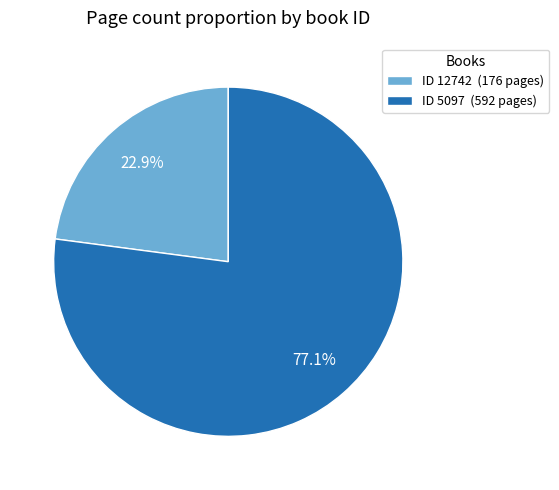

Combined, what portion of the pie is ID 5097 (592 pages) and ID 12742 (176 pages)?

100.0%